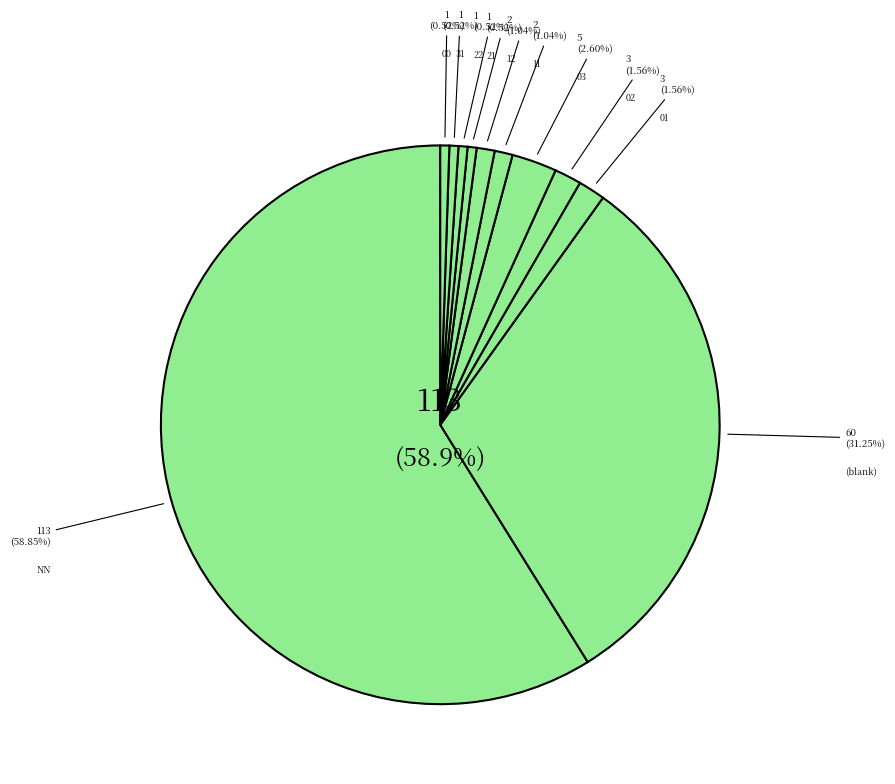

Which category has the biggest portion of the pie?

NN